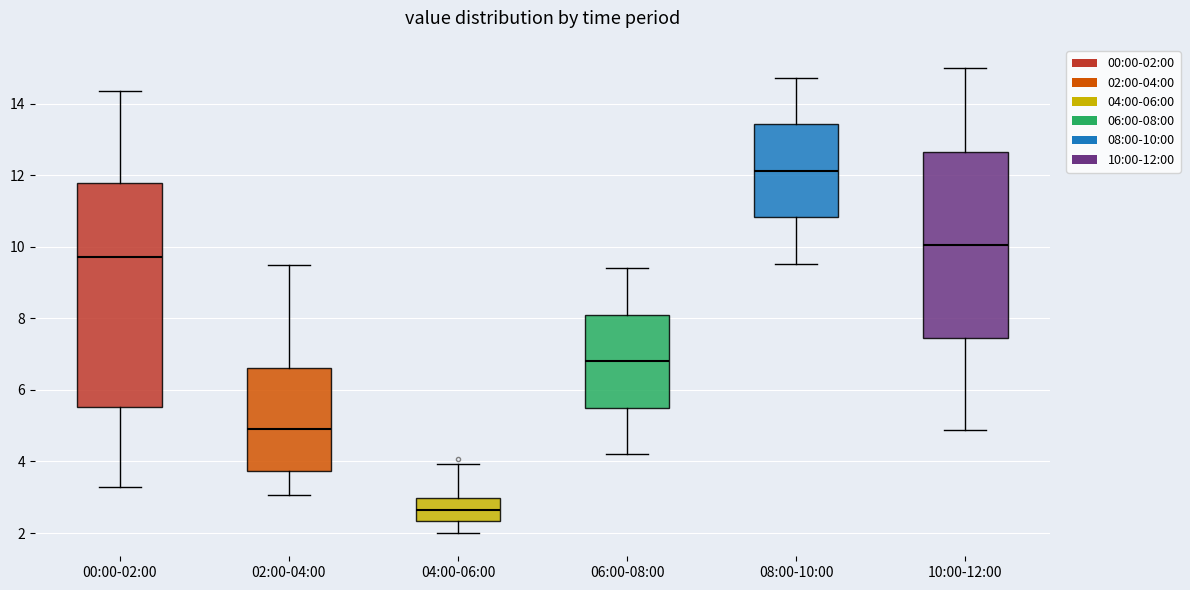

Where does the upper whisker of the box for 00:00-02:00 end on the y-axis? The values are not printed on the chart, so give them approximately, as read against the axis.

14.4